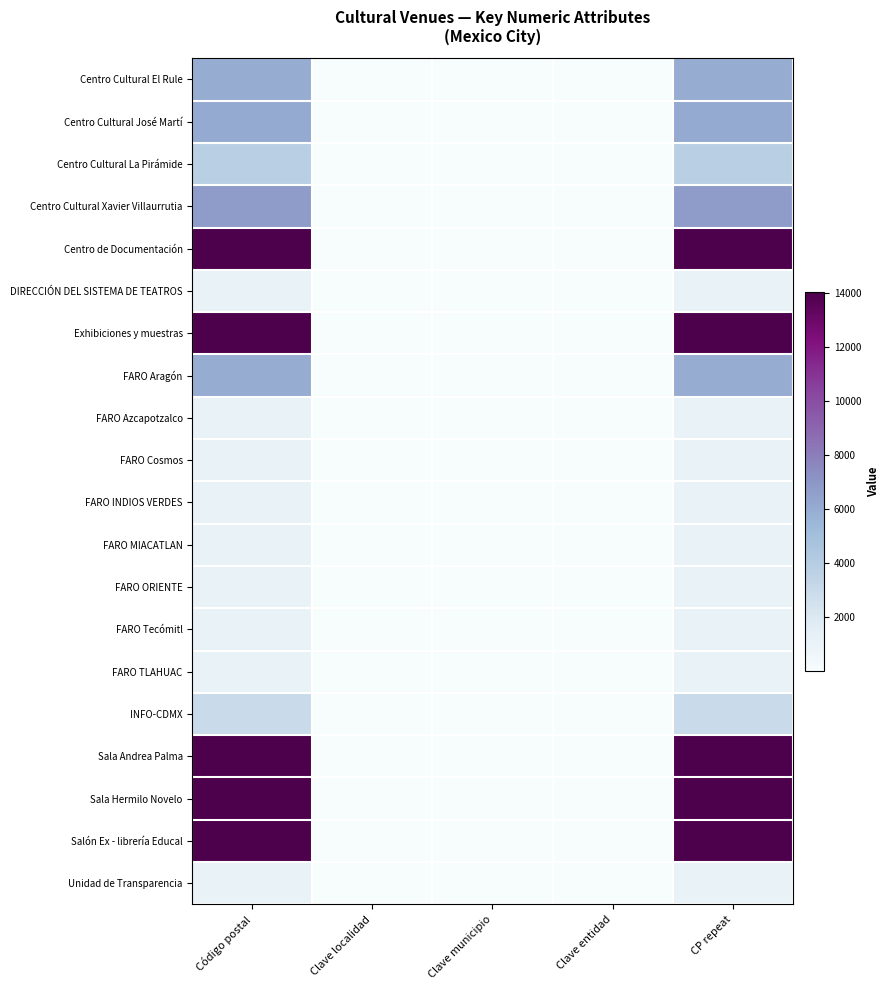

Which series has the largest range (max minus min)?

Centro de Documentación